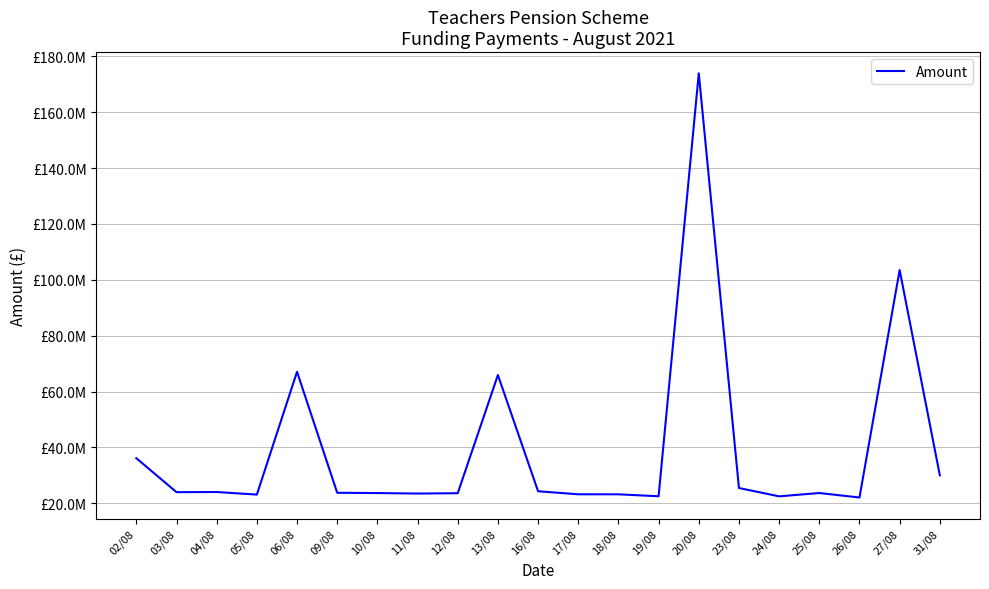

Does the chart display data point markers on the line(s)?

No